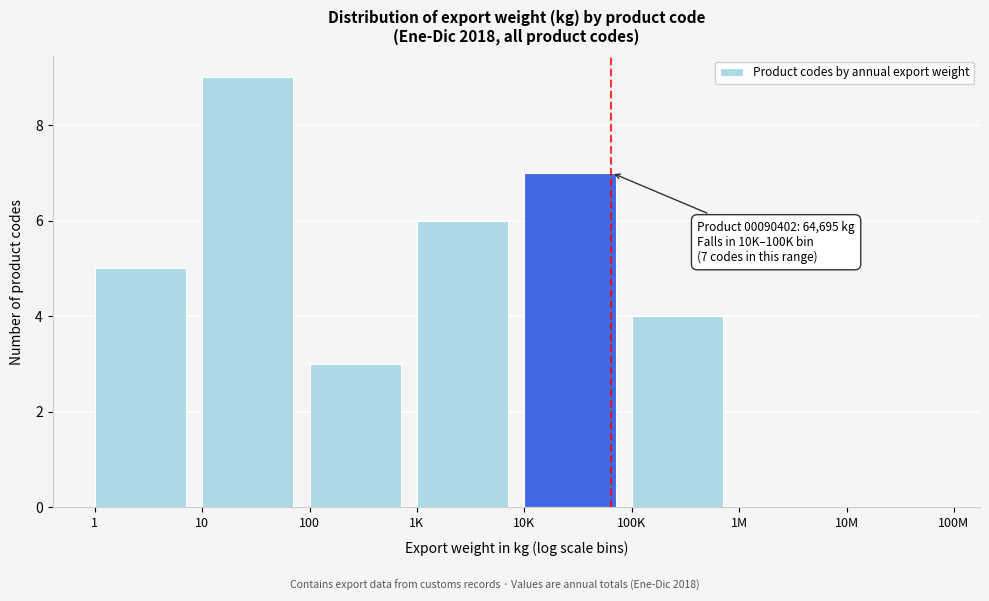

Reading right to left, list all the values displayed in this chart.

10M=0	1M=0	100K=4	10K=7	1K=6	100=3	10=9	1=5